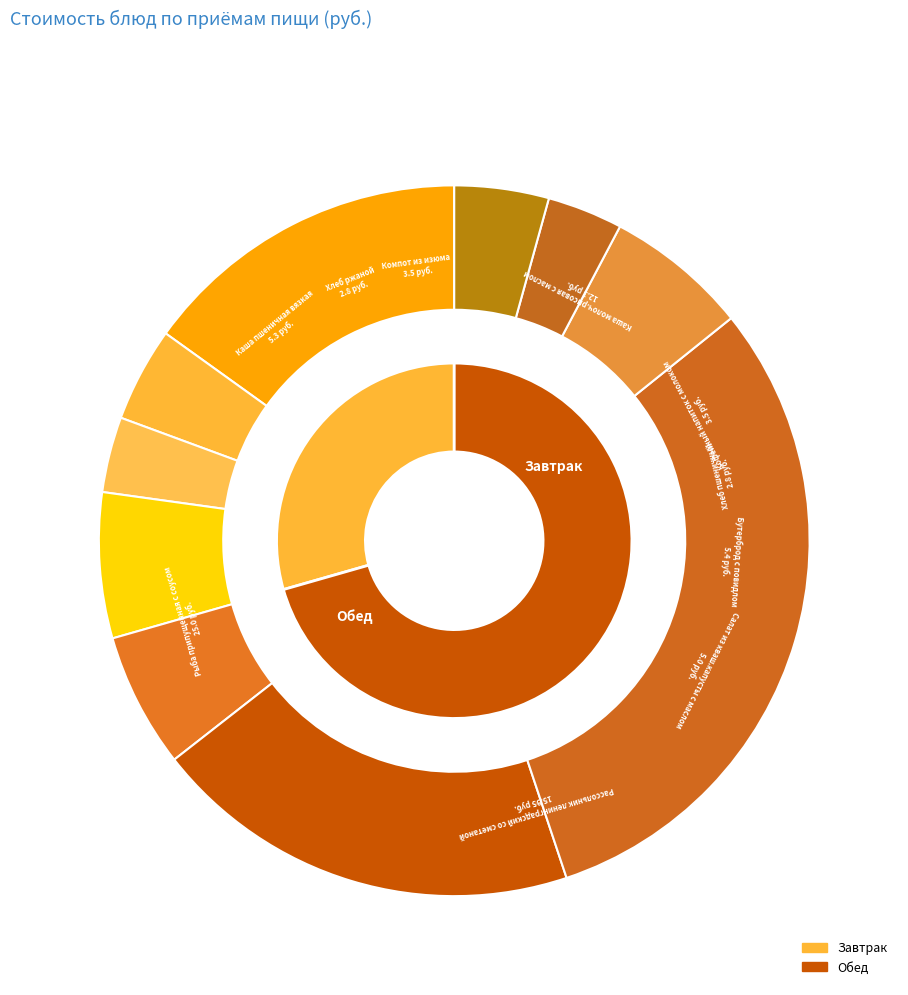

To the nearest percent, what portion does Салат из кваш.капусты с маслом represent?

6%